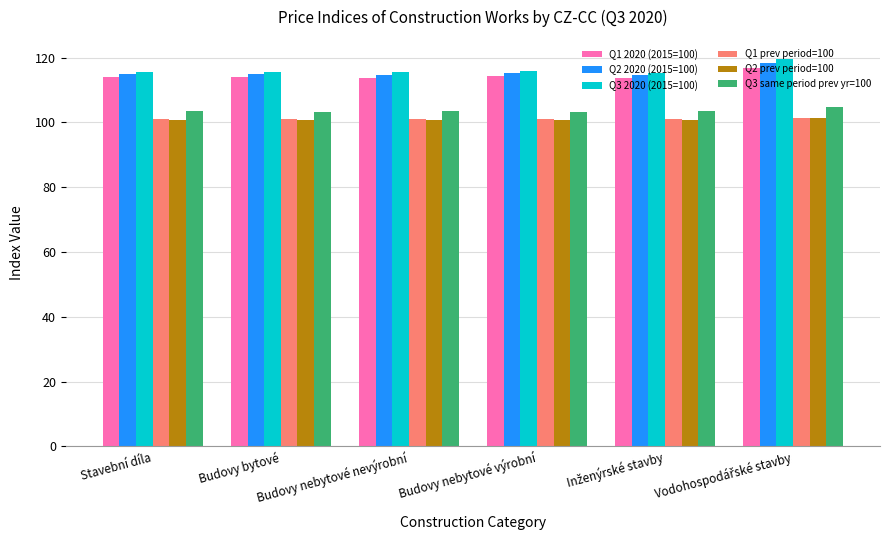

Count the Q1 prev period=100 values in the range 101 to 102.

6